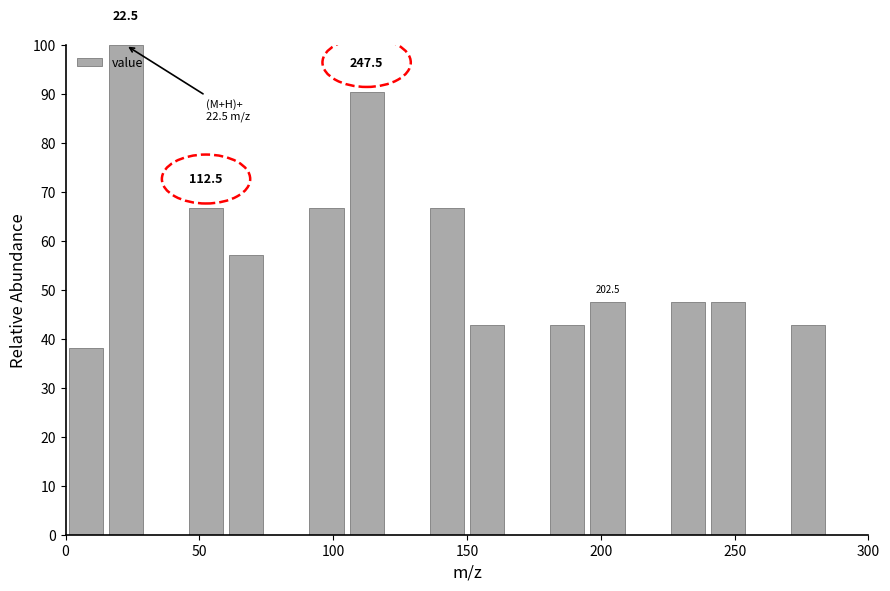

Around what value on the x-axis is the tallest bar? Give the approximate position of its centre, as read against the axis.

25